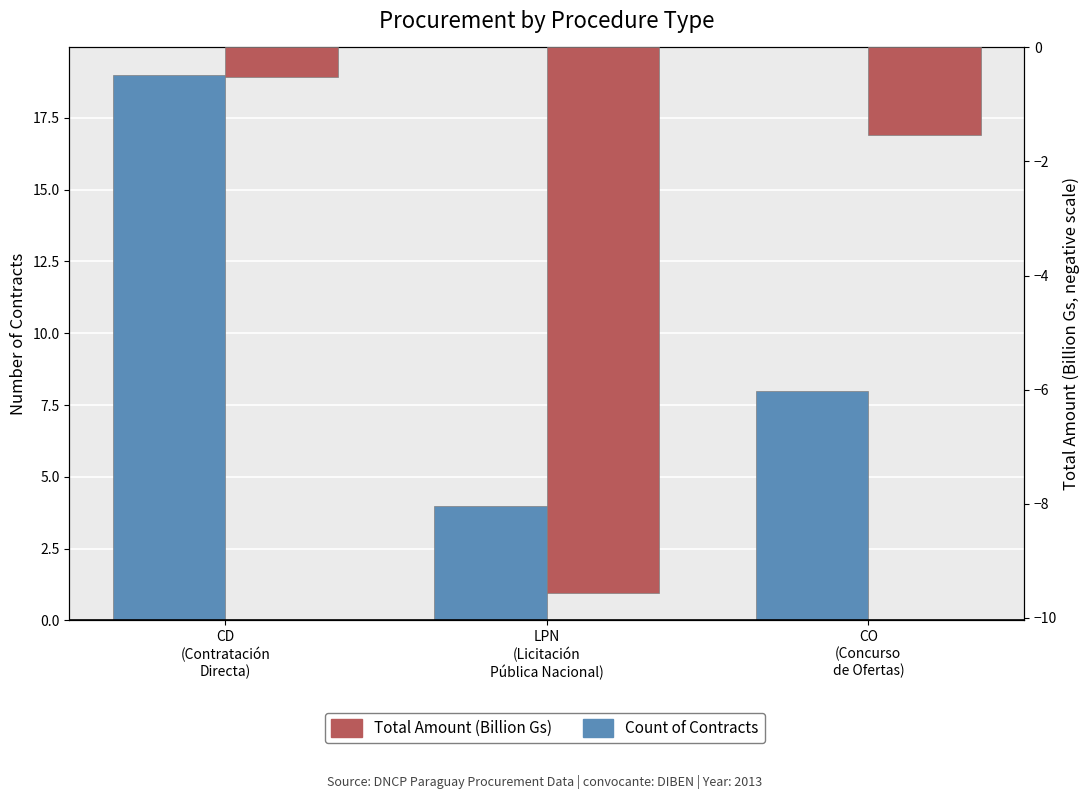

How many data points in Count of Contracts are less than 8?

1